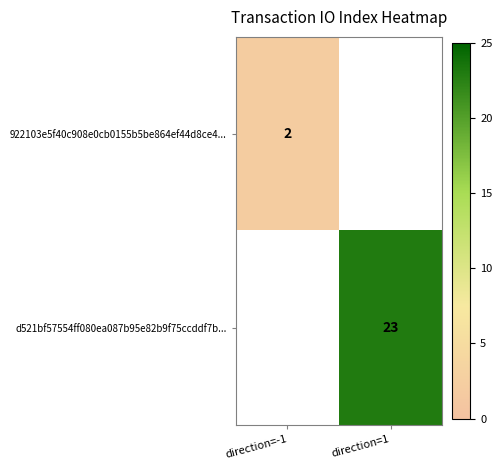

Which category has the lowest value across all series?

direction=-1